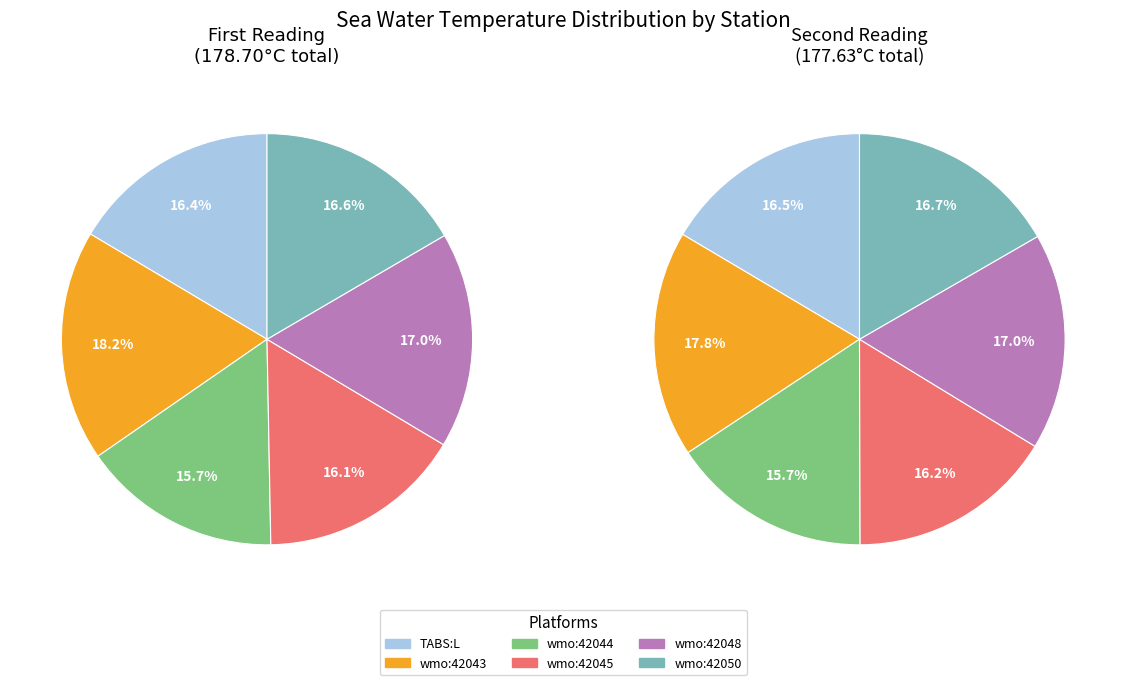

To the nearest percent, what is the combined percentage of ioos:station:wmo:42044 and ioos:station:wmo:42043?

34%